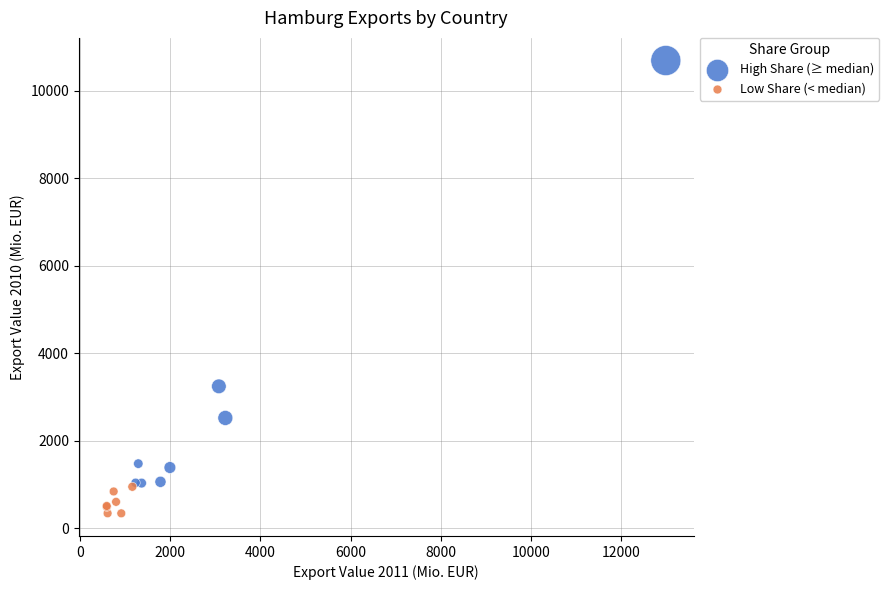

Which series contains the highest Y value?

High Share (≥ median)